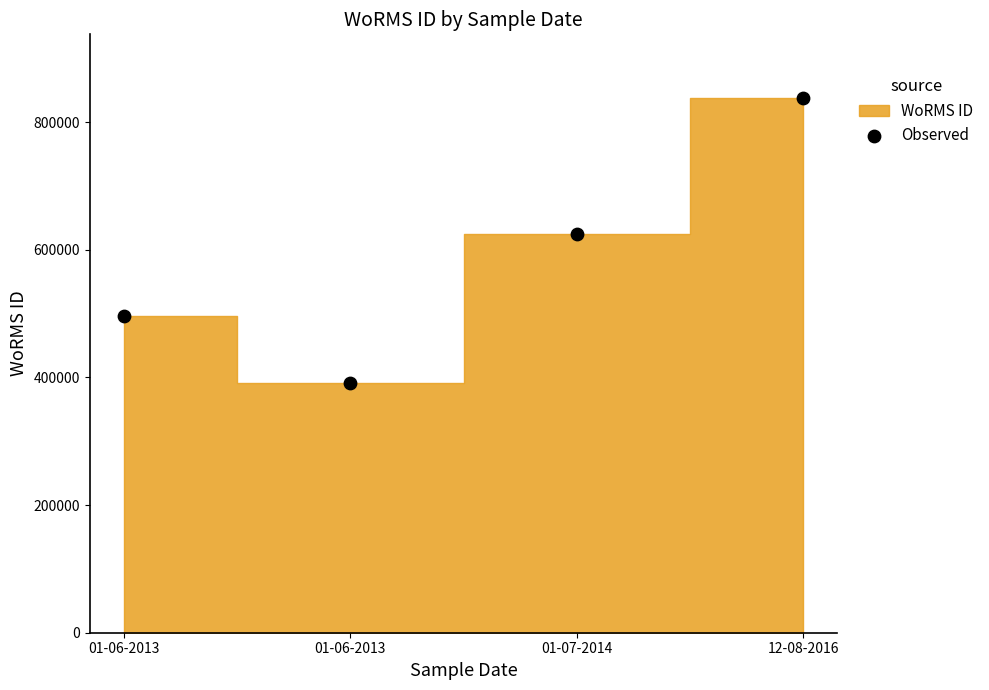

What is the range of Y values (max minus min)?

445566